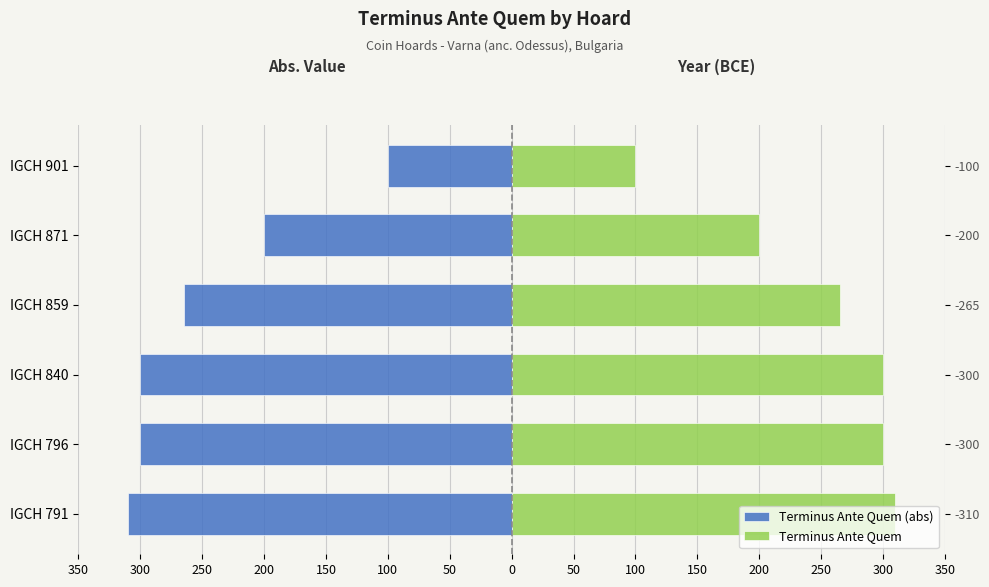

How many groups of bars are there?

6